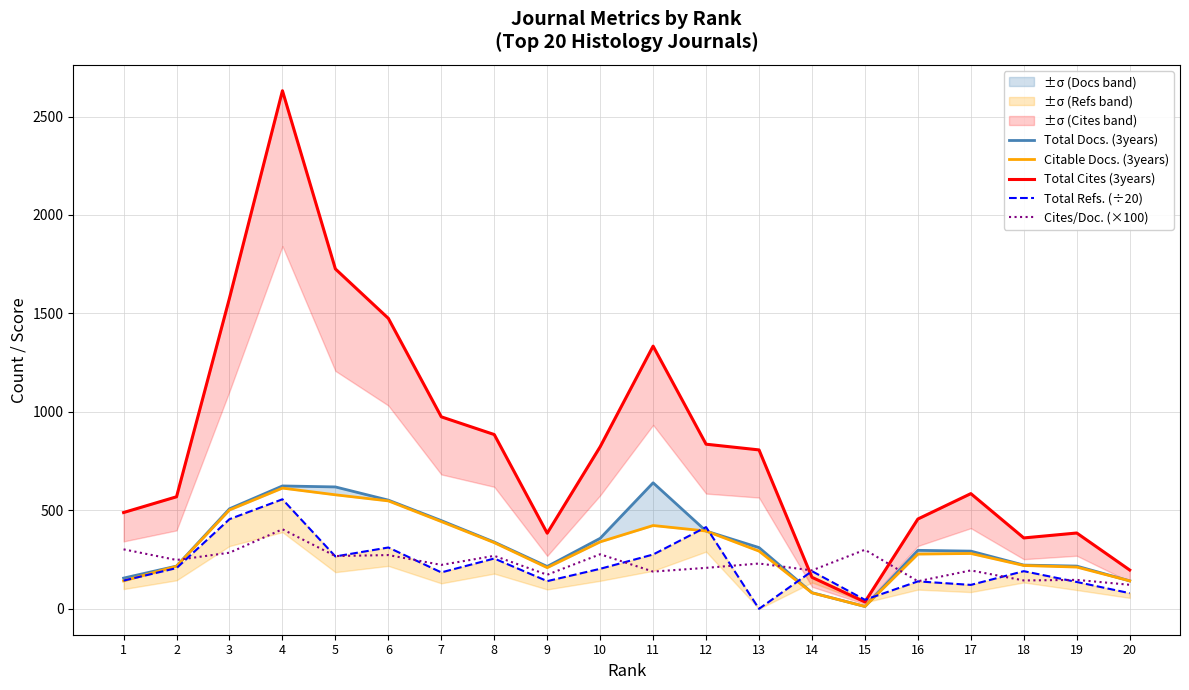

Reading left to right, list all the values displayed in this chart.

Total Docs. (3years): 156.0	217.0	508.0	624.0	619.0	552.0	448.0	339.0	215.0	358.0	640.0	395.0	311.0	82.0	12.0	297.0	293.0	222.0	217.0	142.0
Citable Docs. (3years): 142.0	216.0	502.0	613.0	579.0	548.0	443.0	336.0	209.0	340.0	423.0	395.0	293.0	81.0	12.0	278.0	281.0	220.0	212.0	142.0
Total Cites (3years): 489.0	569.0	1578.0	2631.0	1726.0	1475.0	975.0	885.0	384.0	823.0	1334.0	836.0	807.0	160.0	35.0	456.0	585.0	360.0	385.0	197.0
Total Refs. (÷20): 143.3	206.8	455.4	556.3	266.0	311.4	184.9	255.4	140.7	203.2	275.8	414.9	0.0	191.2	45.8	139.3	121.5	191.2	136.3	79.5
Cites/Doc. (×100): 302.0	248.0	285.0	404.0	268.0	273.0	223.0	269.0	173.0	277.0	189.0	208.0	230.0	195.0	300.0	140.0	195.0	144.0	147.0	122.0